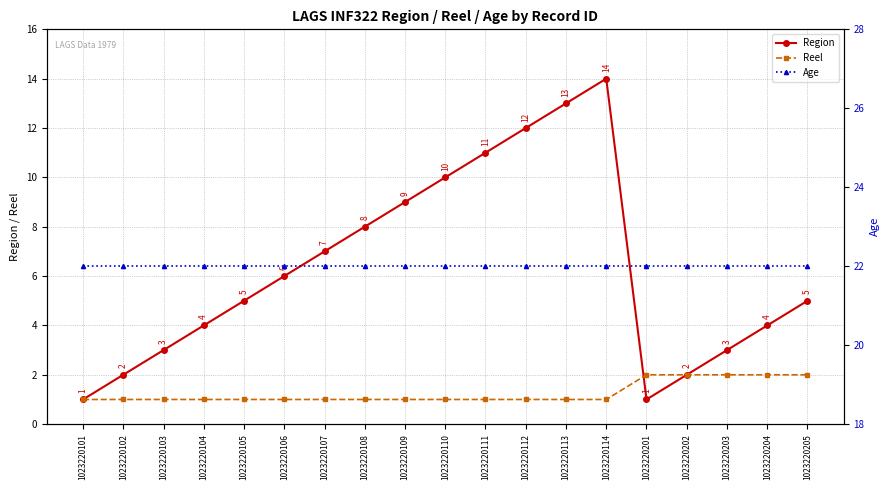

What is the difference between the maximum and minimum values in the Region series?

13